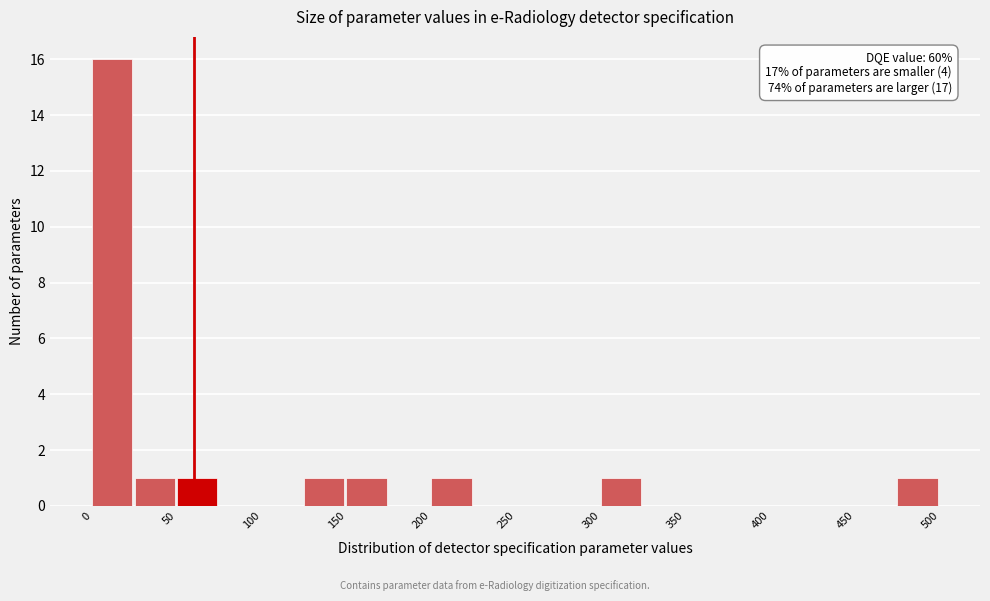

Over which range of the x-axis is the bar tallest?

0 to 25